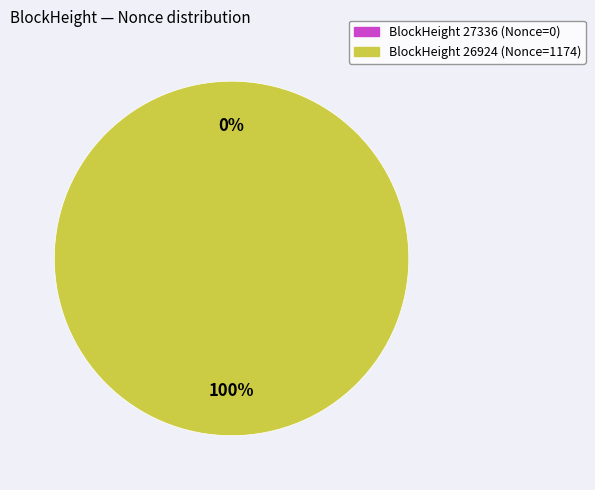

Count the number of slices in the pie.

2